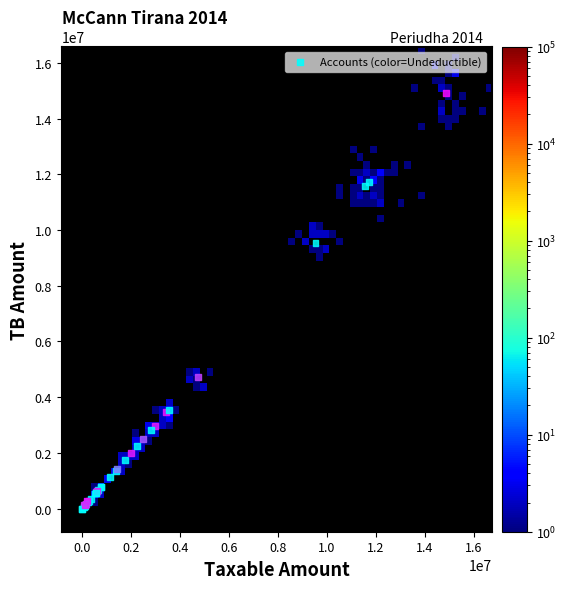

What Y value in the scatter plot is closest to 7465579?

9536057.6